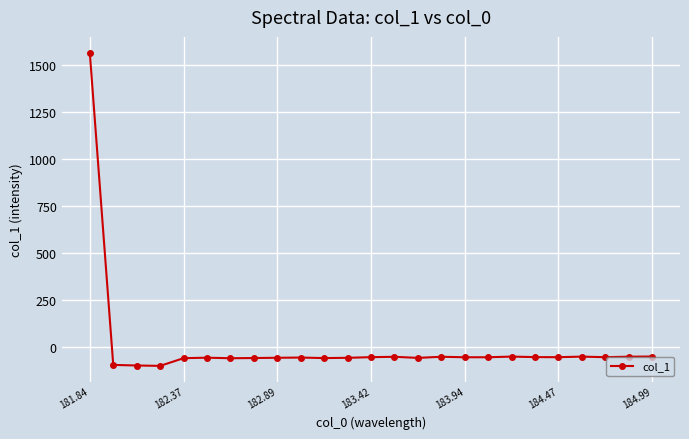

What is the smallest value displayed?

-101.3